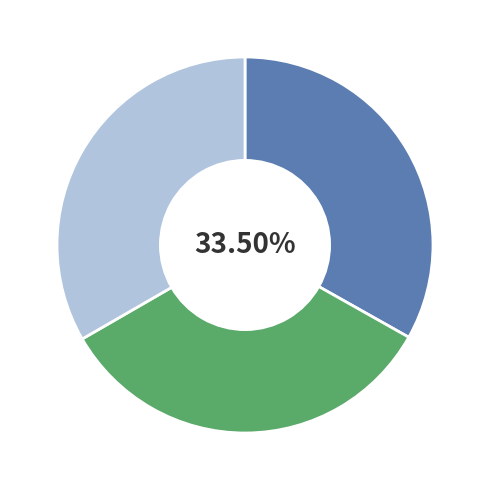

What is the ratio of the value at DiscussionPlugin support to the value at The usage of a slash ( / ) in subjects?

1.0